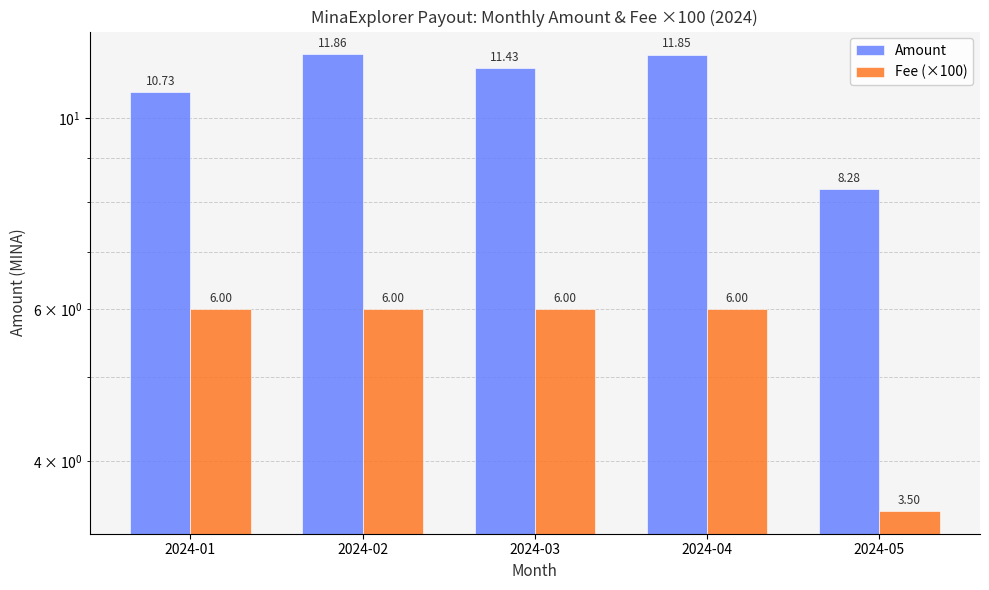

What is the sum of all Fee (×100) values?

27.5